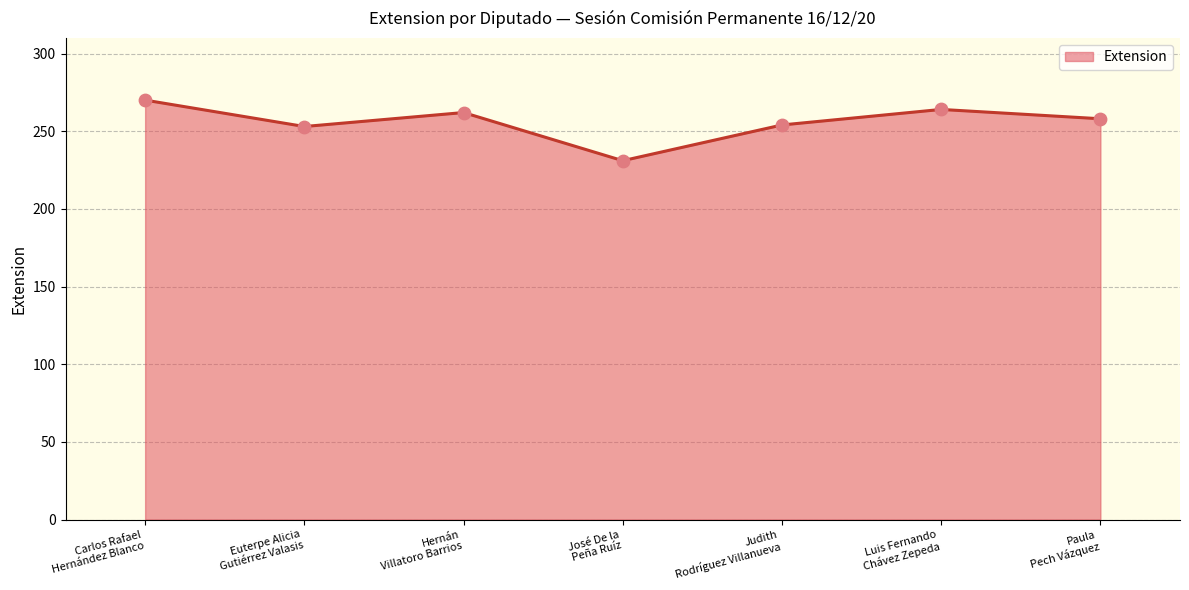

Between Judith
Rodríguez Villanueva and Carlos Rafael
Hernández Blanco, which is larger?

Carlos Rafael
Hernández Blanco